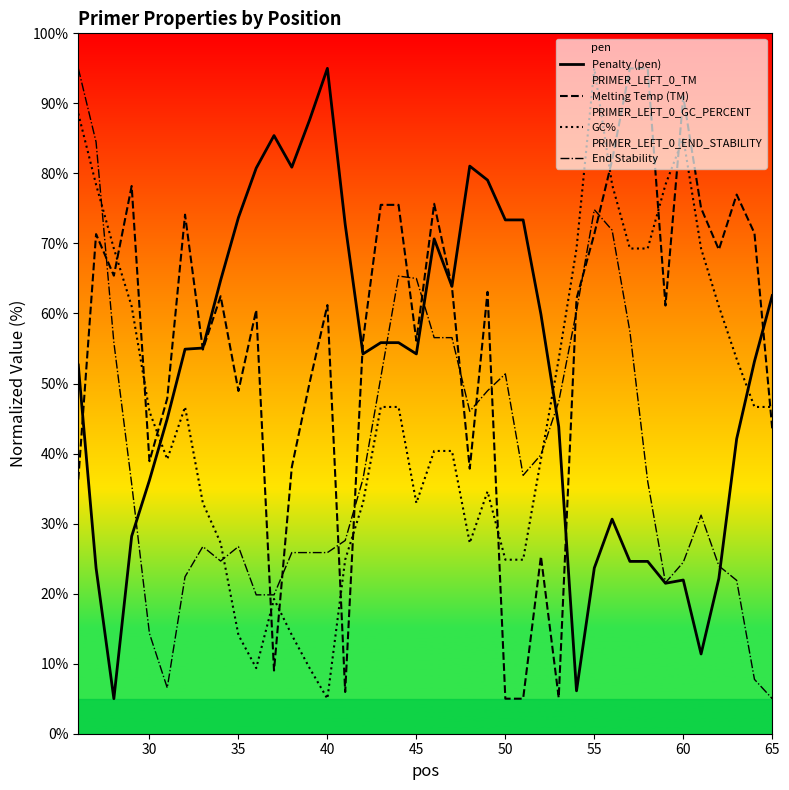

Which series ends up on top after the final intersection of Penalty (pen) and GC%?

Penalty (pen)